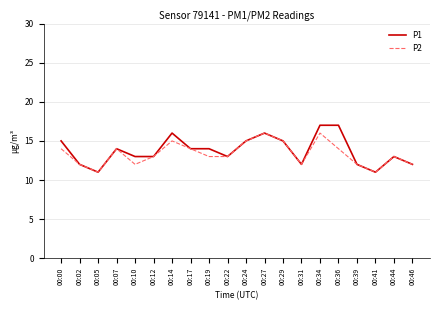

Reading left to right, what are all the values shown in this chart?

P1: 15	12	11	14	13	13	16	14	14	13	15	16	15	12	17	17	12	11	13	12
P2: 14	12	11	14	12	13	15	14	13	13	15	16	15	12	16	14	12	11	13	12